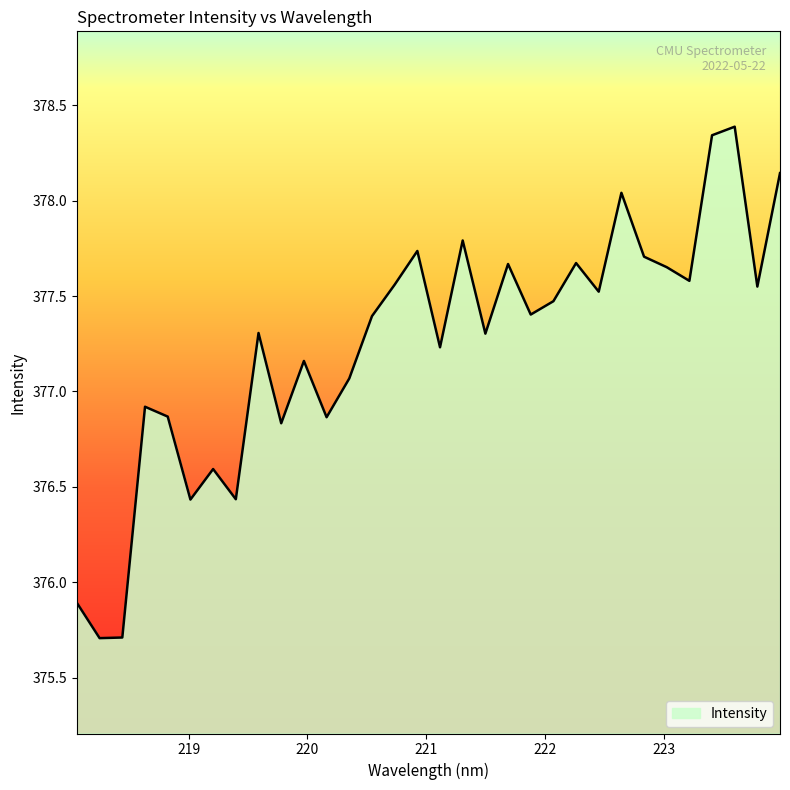

What is the maximum value shown in the chart?

378.4